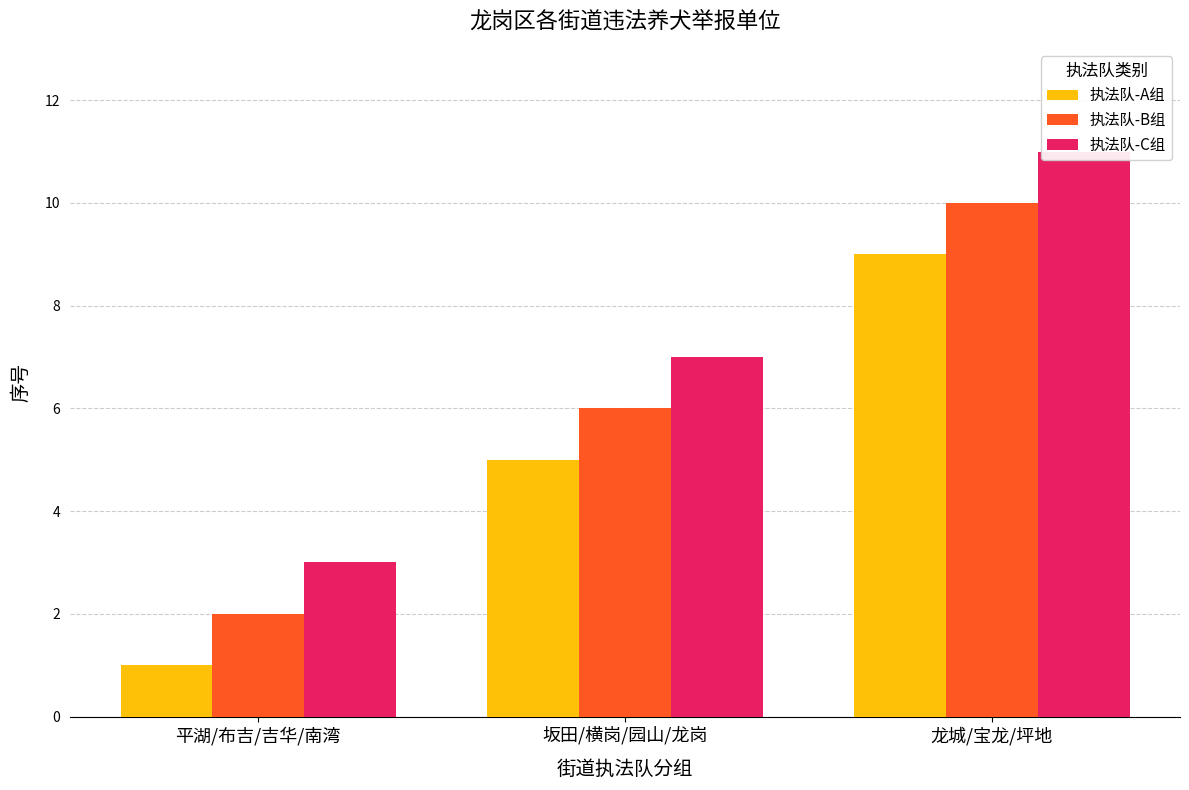

How many 执法队-B组 values are between 2 and 10?

3